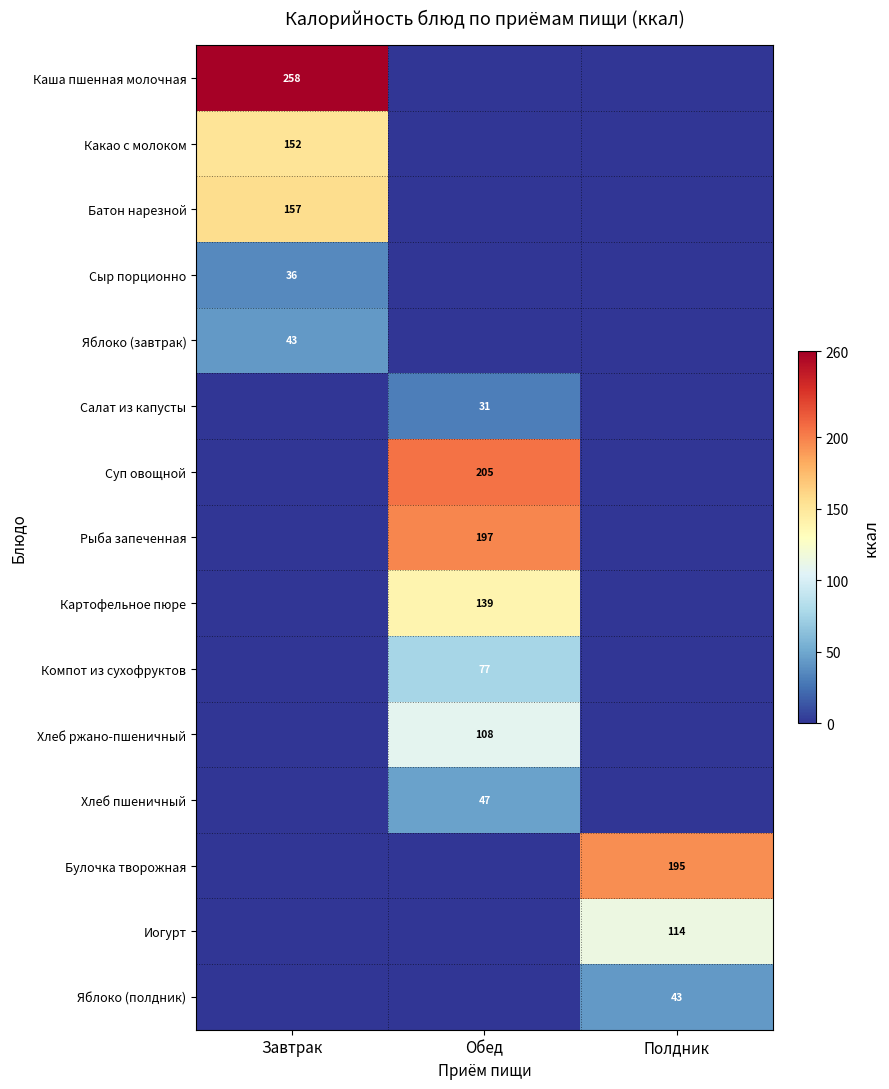

The value of Булочка творожная at Полдник is 195. True or false?

True